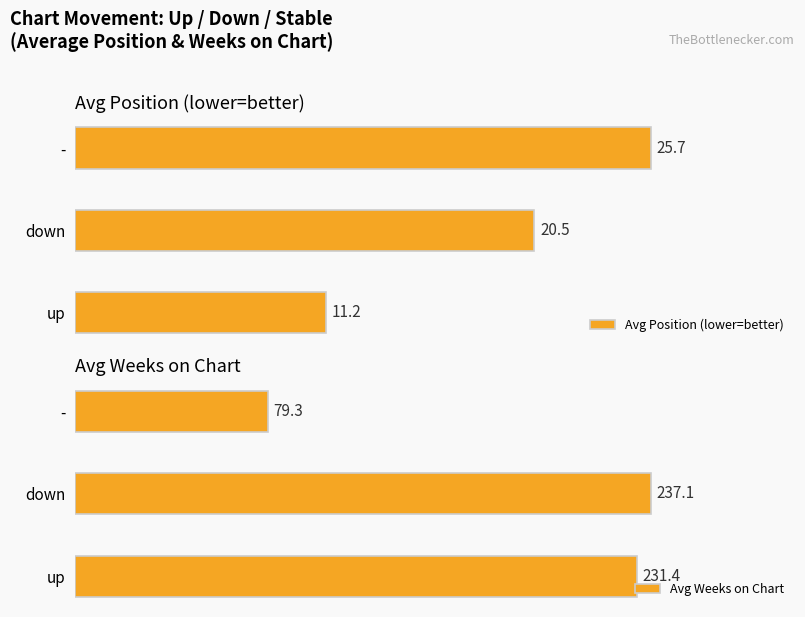

Where is Avg Position (lower=better) nearest to the value 18?

down